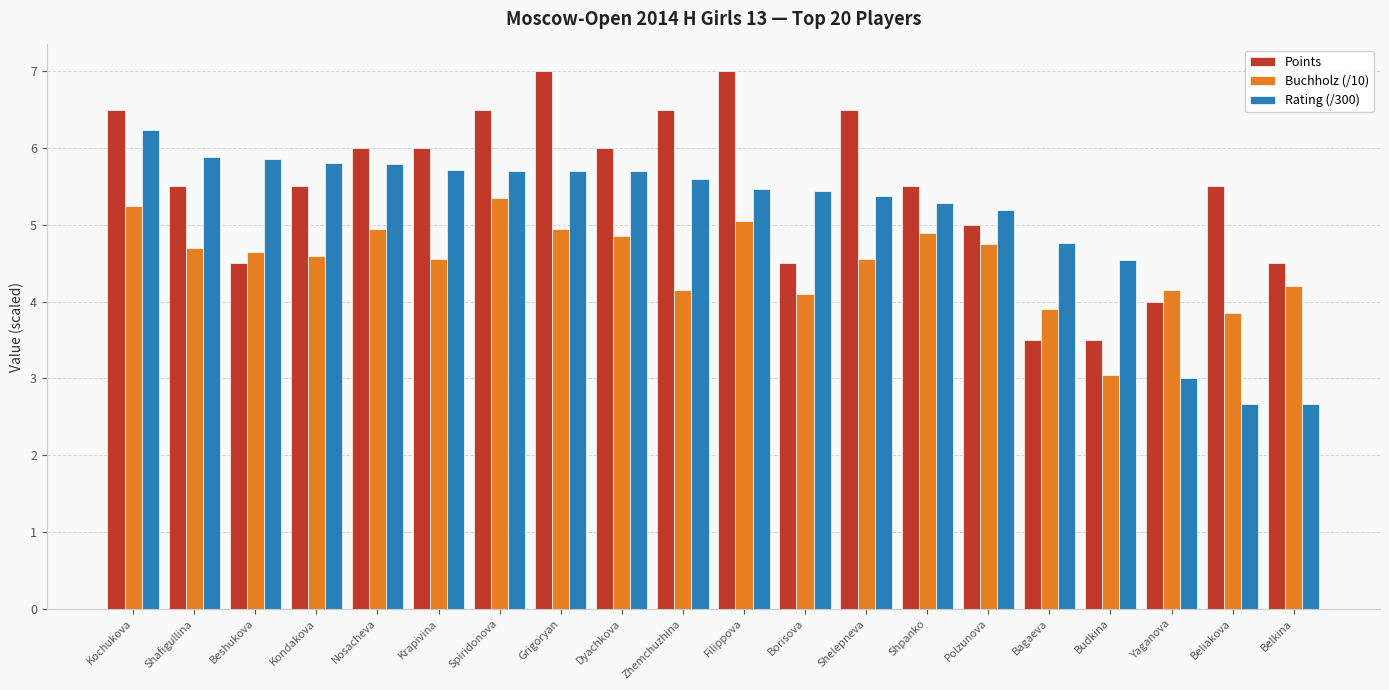

True or false: Rating (/300) has a value of 3.5 at Zhemchuzhina.

False